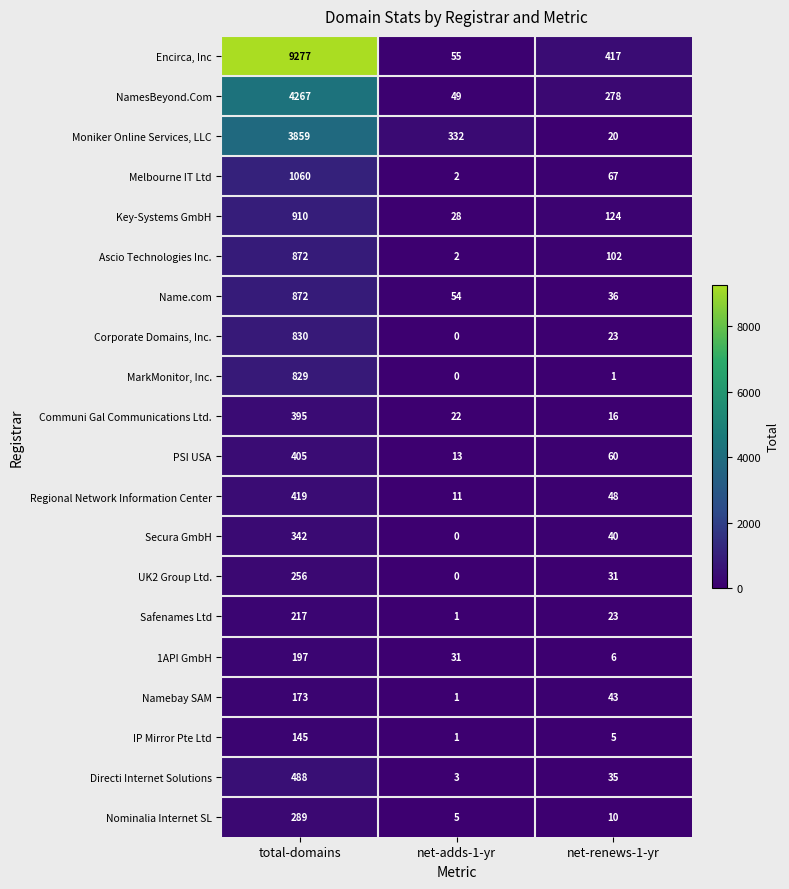

How many data points in Regional Network Information Center are less than 48?

1